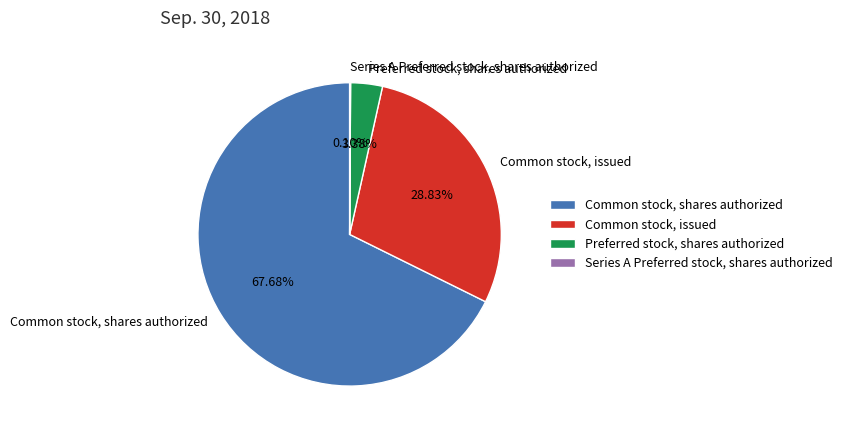

Which category has the biggest portion of the pie?

Common stock, shares authorized